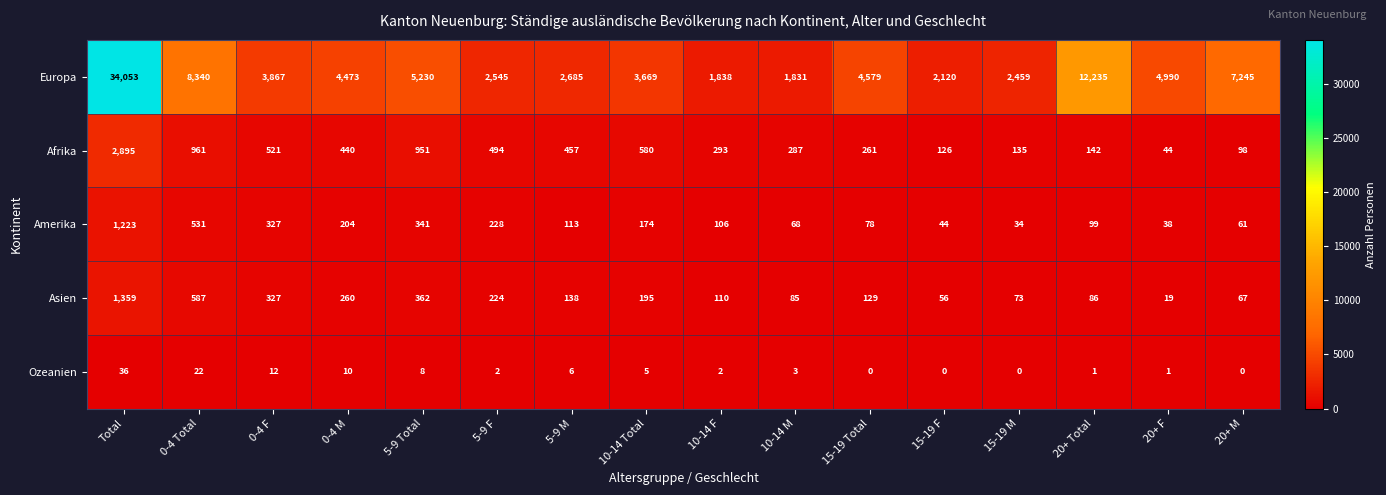

At 5-9 Total, list the series in order from largest to smallest.

Europa, Afrika, Asien, Amerika, Ozeanien